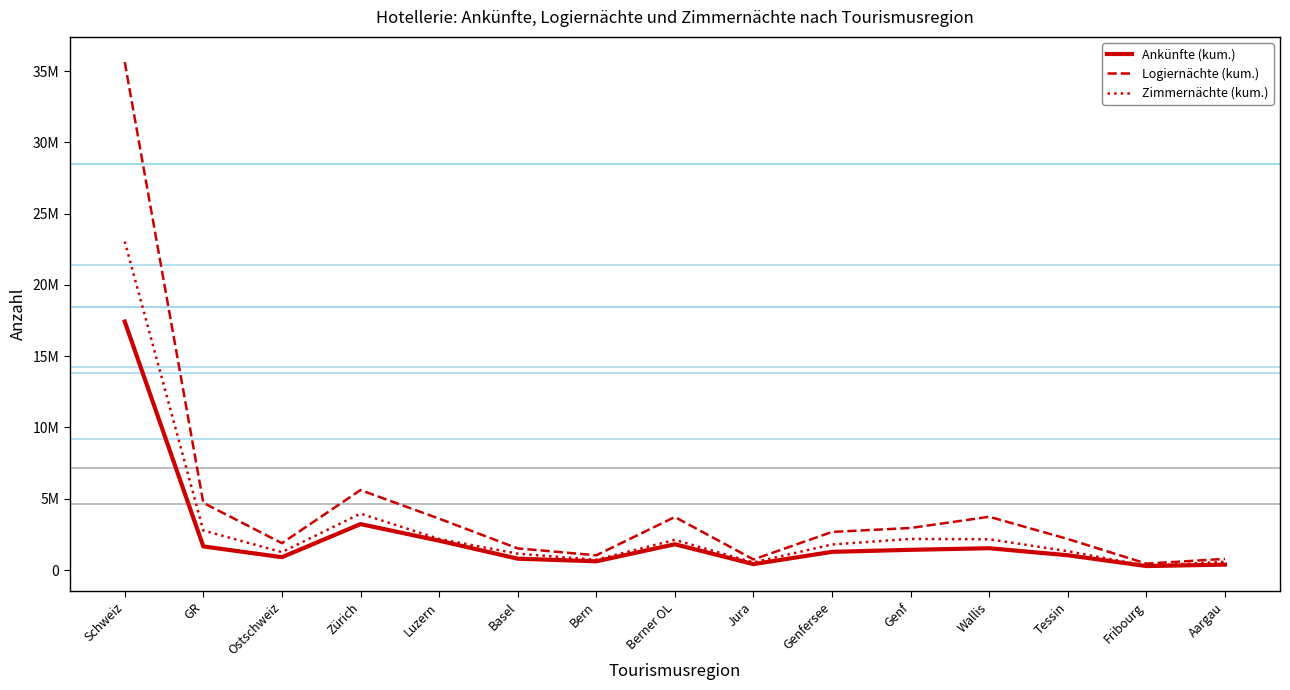

What are all the series names shown in the legend?

Ankünfte (kum.), Logiernächte (kum.), Zimmernächte (kum.)